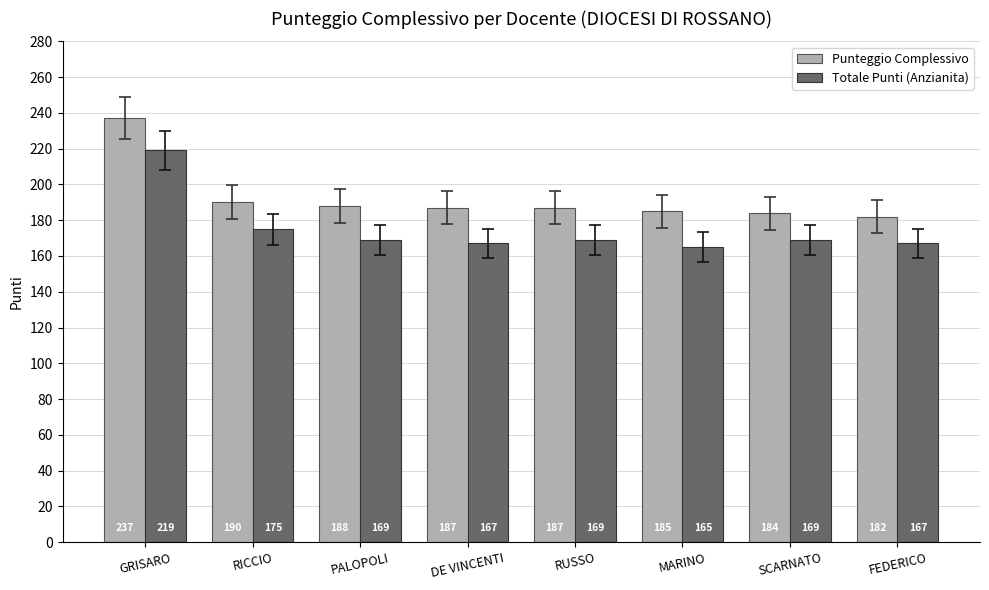

Rank the series by their average value, from lowest to highest.

Totale Punti (Anzianita), Punteggio Complessivo